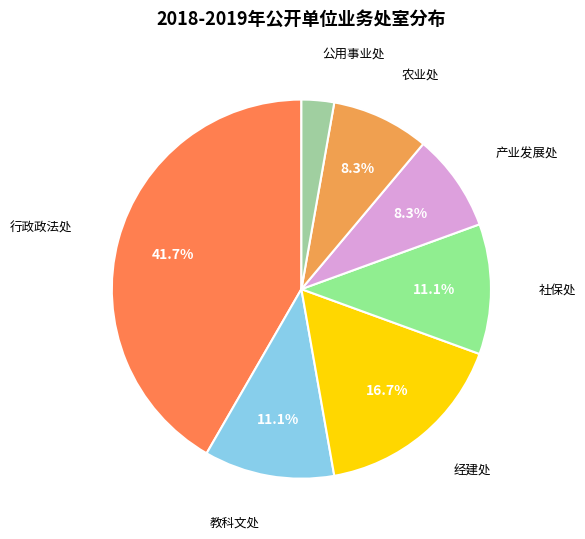

To the nearest percent, what portion does 社保处 represent?

11%